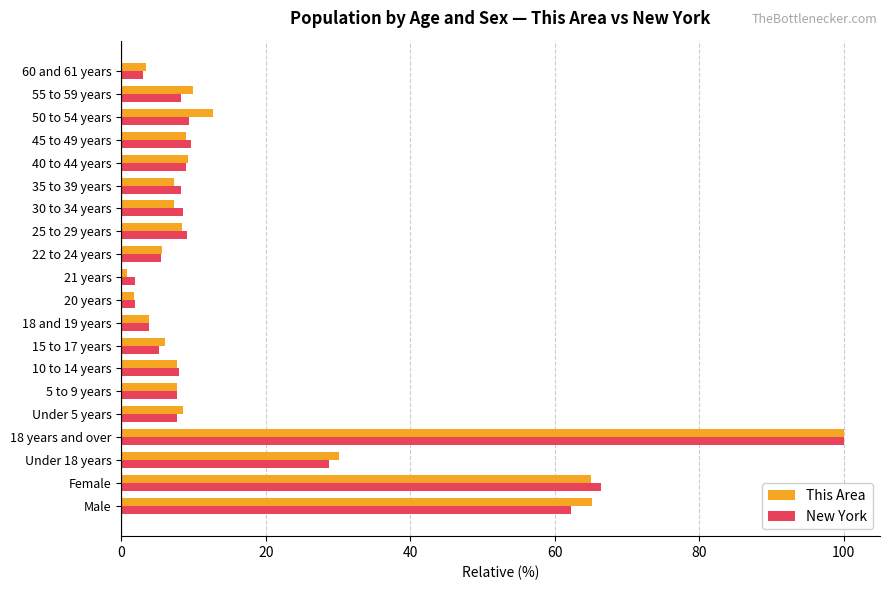

What is the sum of all This Area values?

369.7